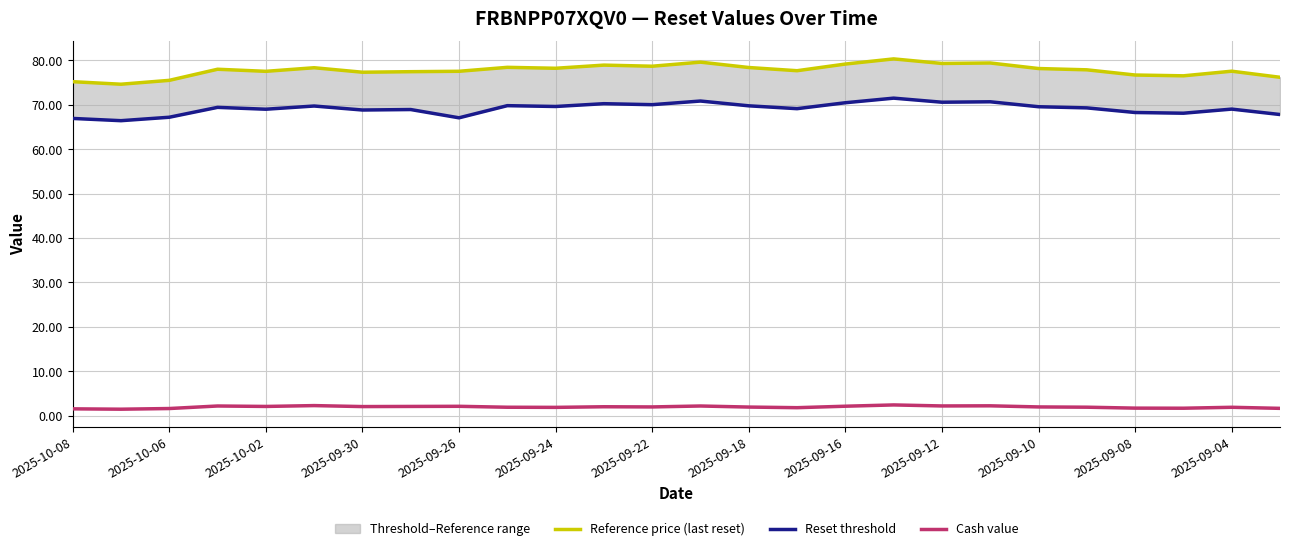

List the series in order of their peak value, highest first.

Reference price (last reset), Reset threshold, Cash value